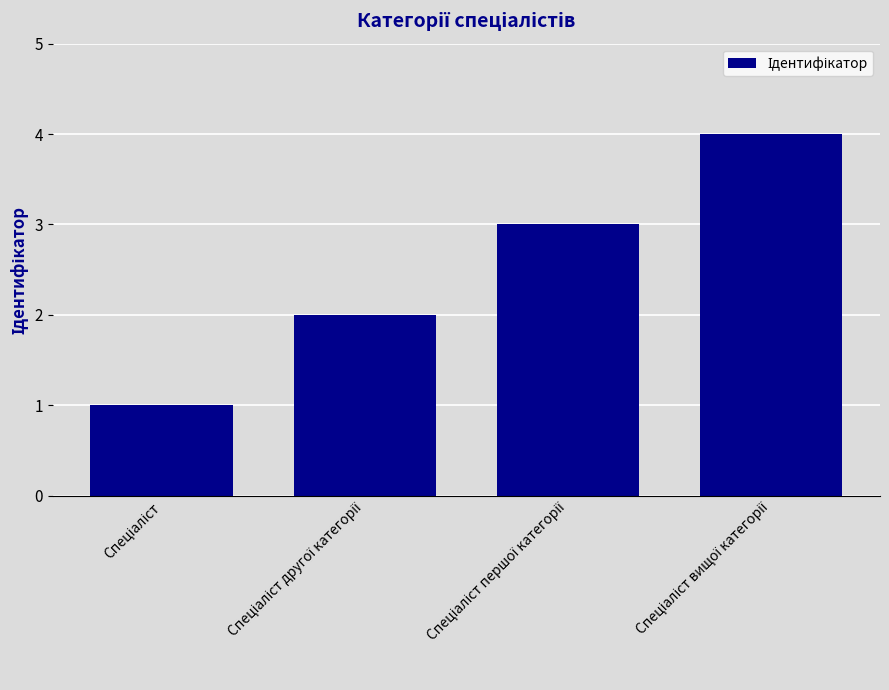

What is the sum of all values?

10